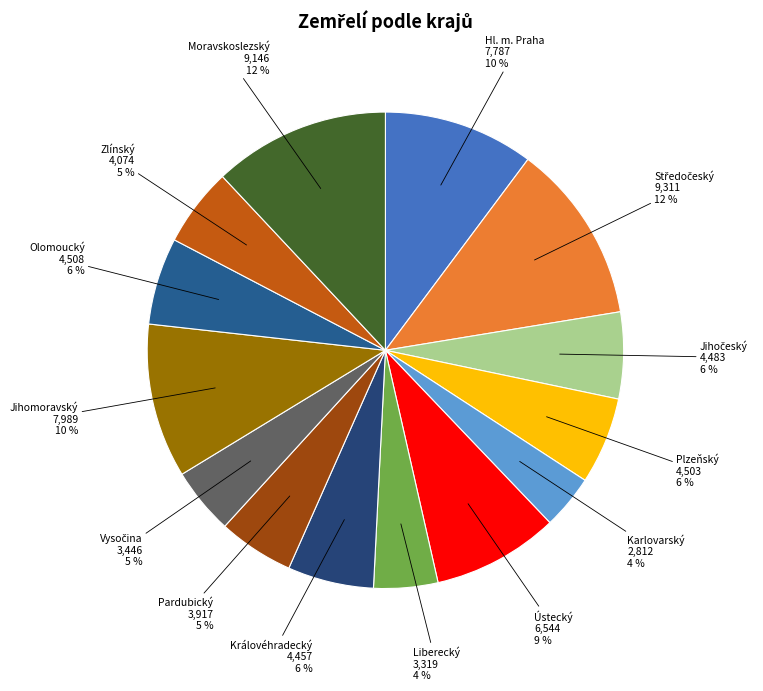

To the nearest percent, what is the difference between the Plzeňský and Moravskoslezský slice percentages?

6%